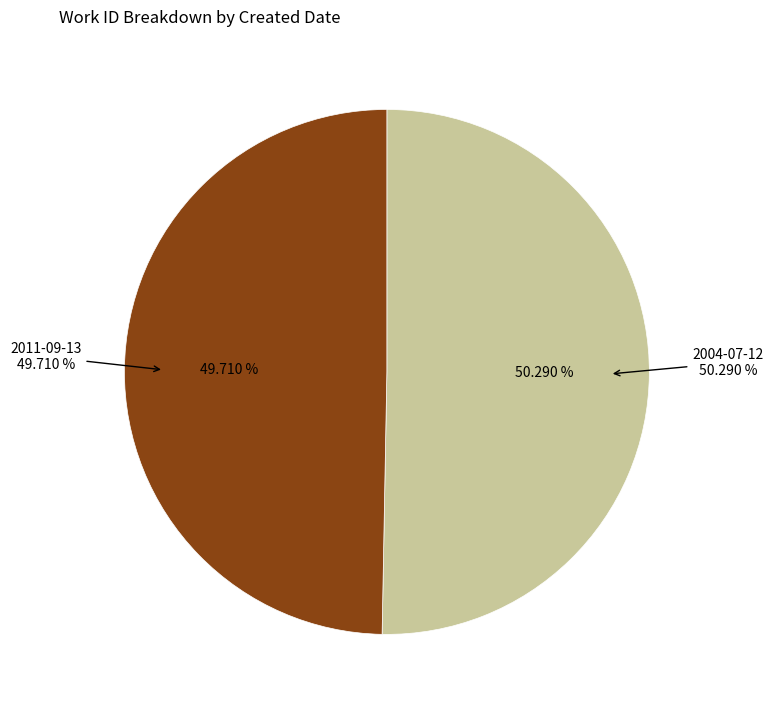

What percentage is the 2004-07-12 slice, to the nearest percent?

50%